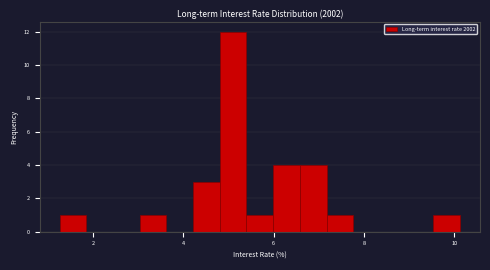

Read against the x-axis, roughly where is the centre of the tallest bar?

5.2